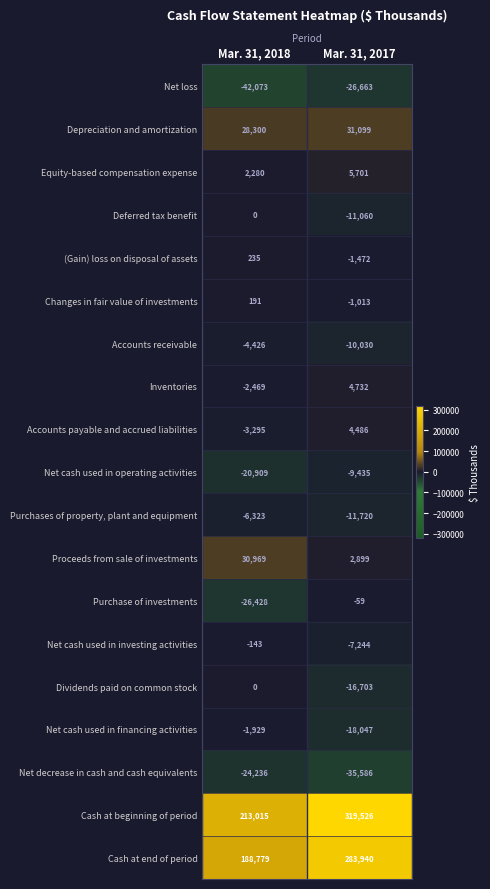

What is the difference between the maximum and minimum values in the Accounts receivable series?

5604